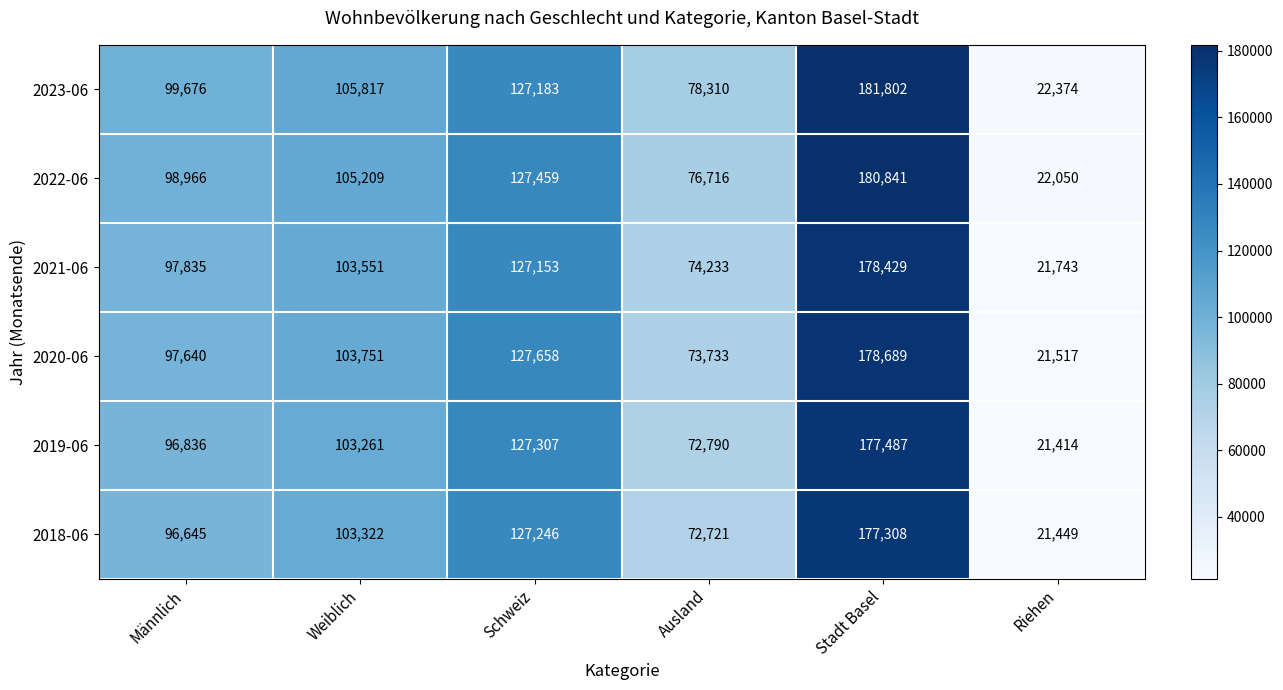

What is the total value across all series at Riehen?

130547